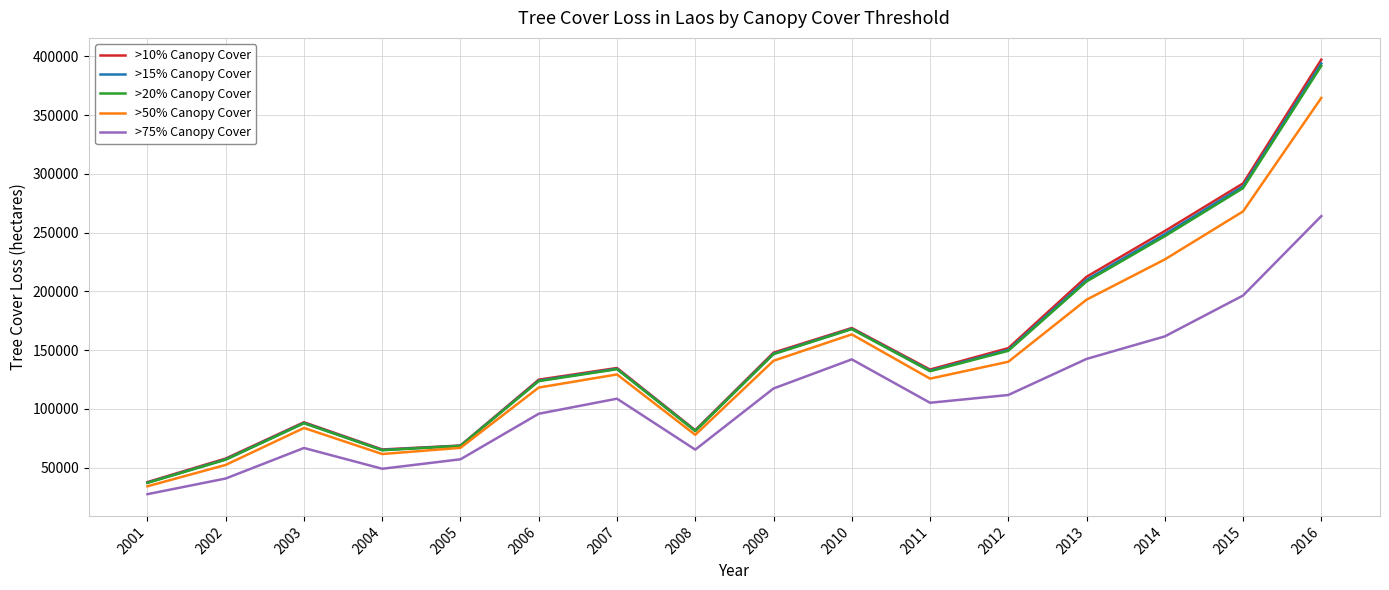

How many interior local valleys does the >15% Canopy Cover series have?

3